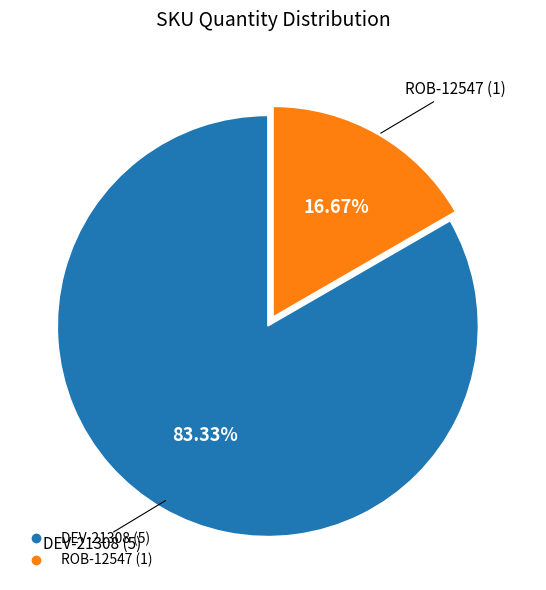

What is the largest slice in the pie chart?

DEV-21308